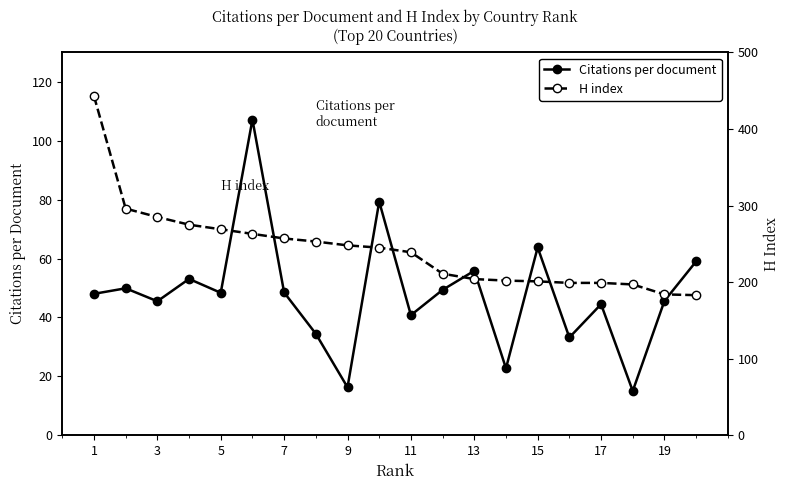

At which label does H index reach its peak?

1